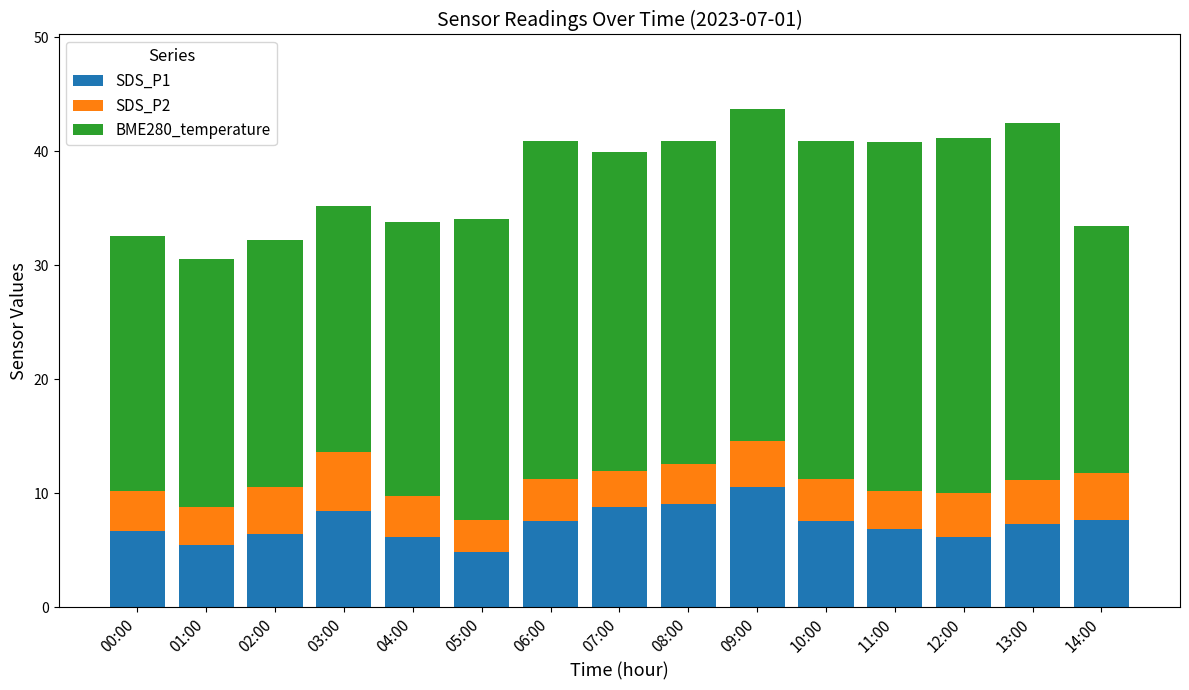

What is the lowest value of the SDS_P1 series?

4.9